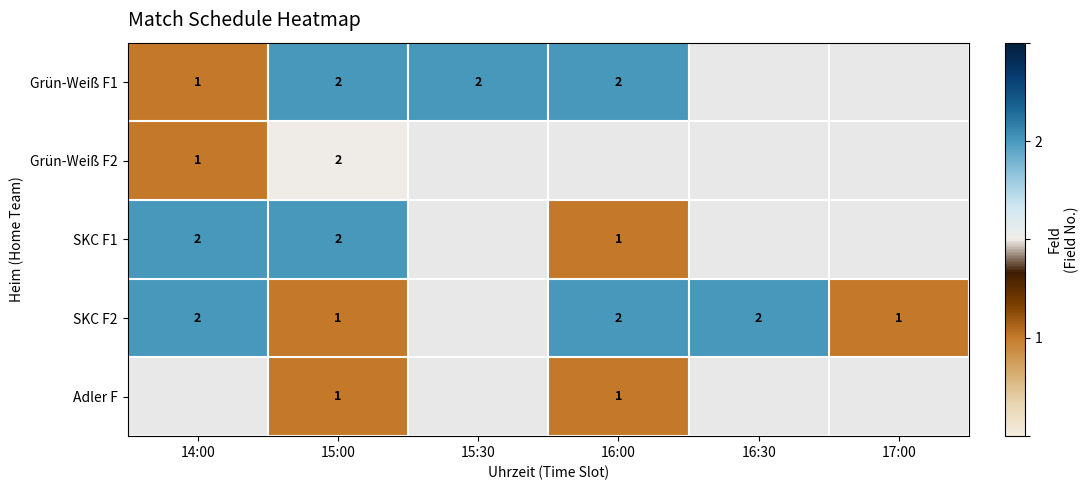

The value of Grün-Weiß F1 at 15:00 is 2. True or false?

True